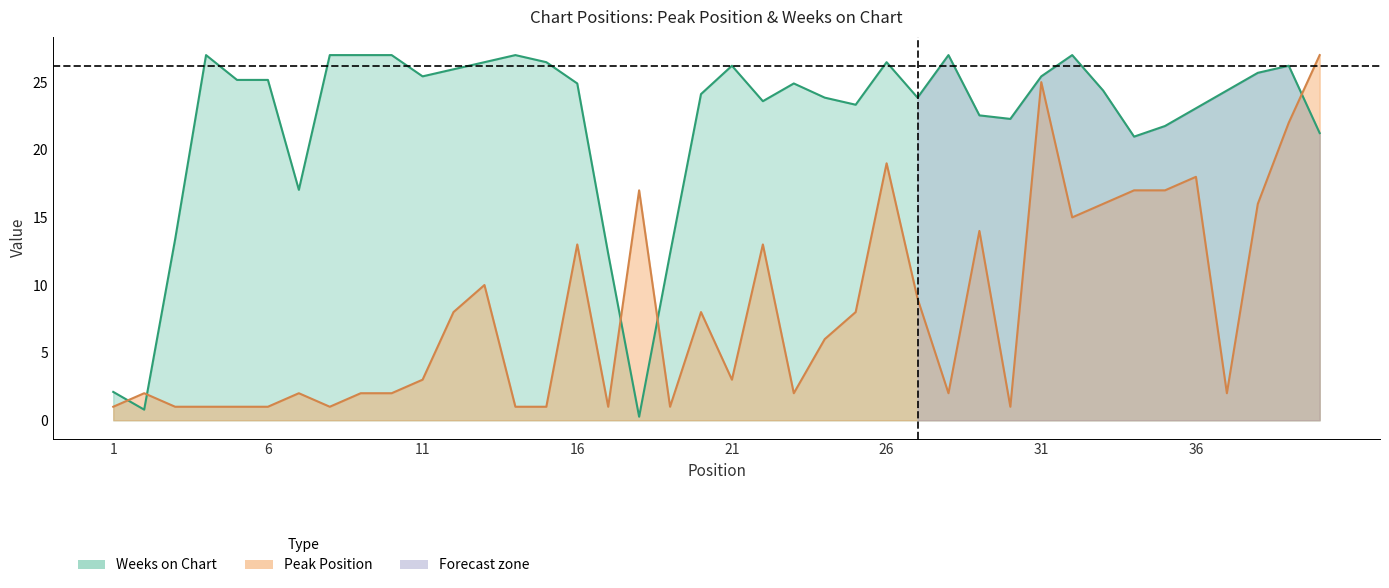

At which category does the chart reach its peak across all series?

40